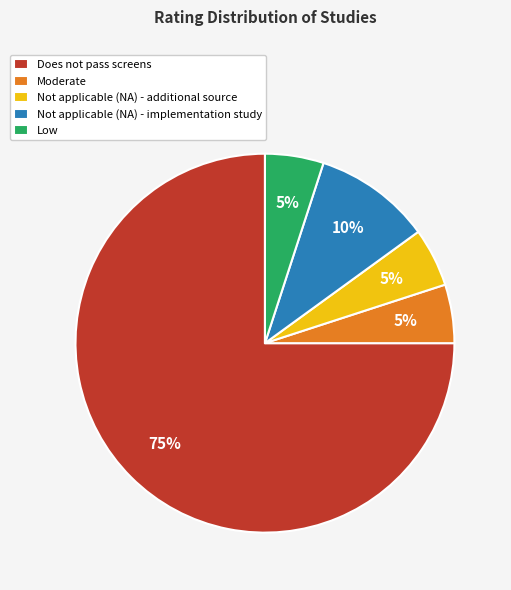

Which slice represents more than half of the pie?

Does not pass screens